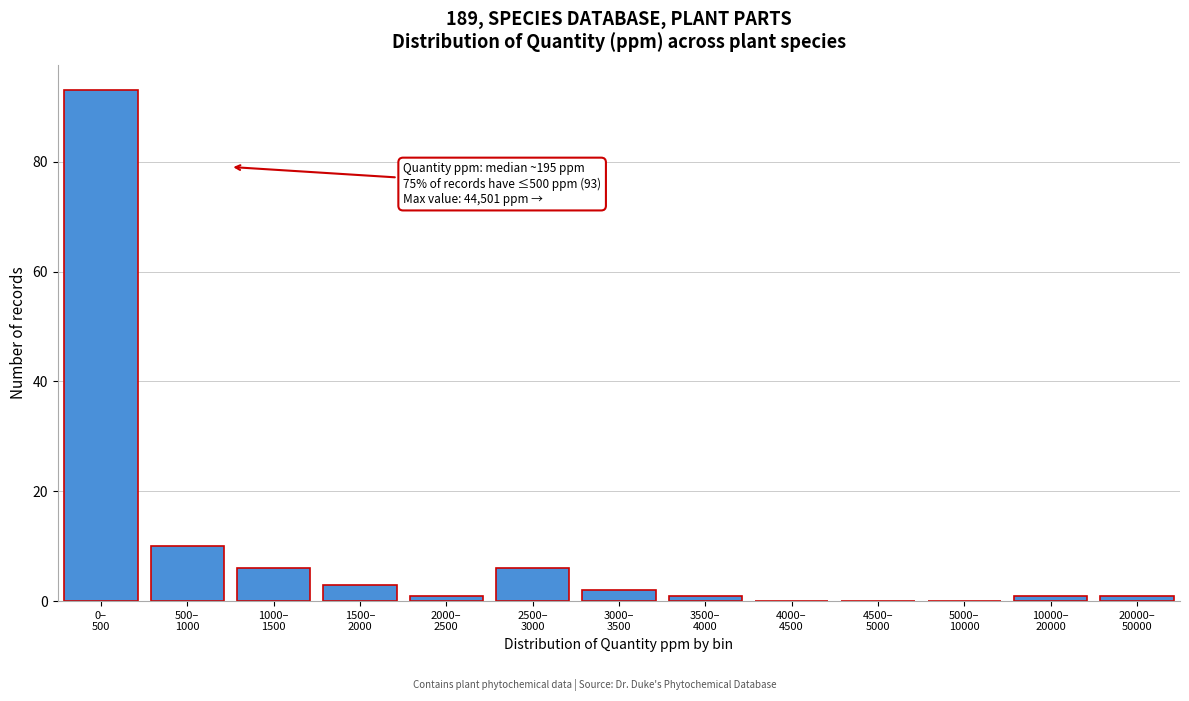

What is the sum of all values?

124